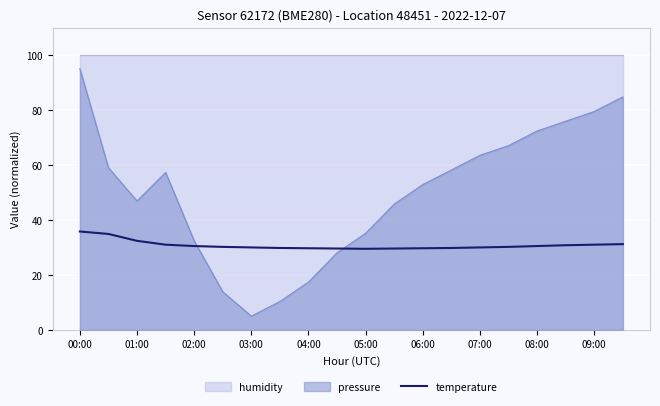

True or false: pressure has a value of 124.2 at 00:00.

False